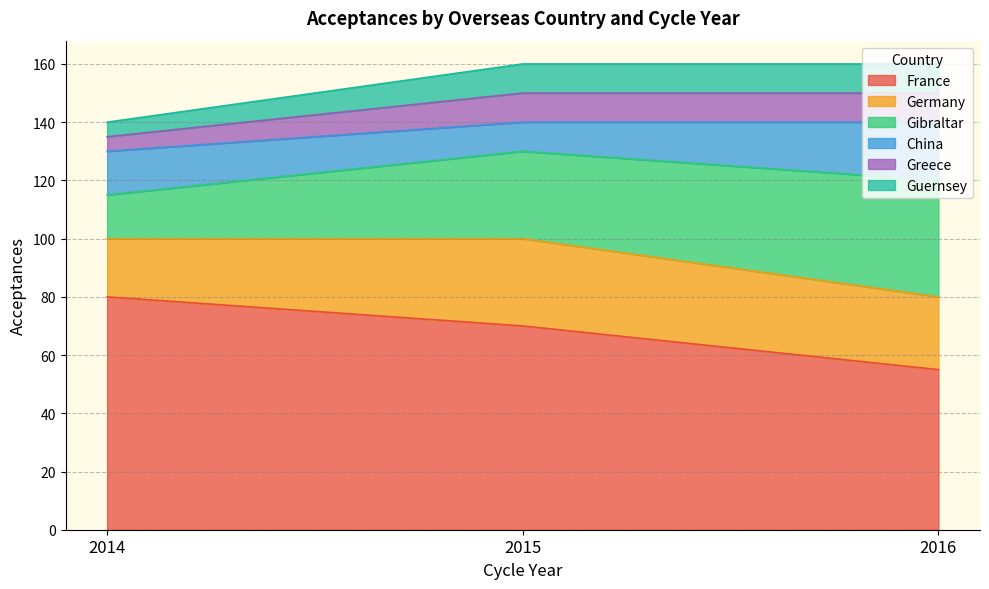

What is the value of the Greece point at the 1st from the left?

135